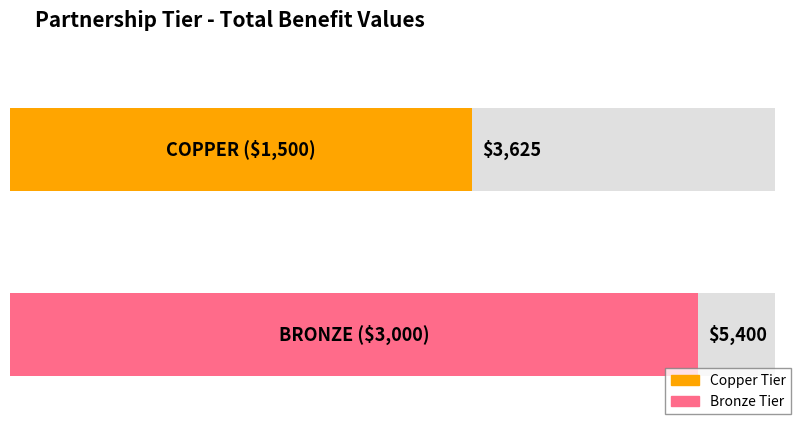

What is the label of the 2nd bar from the left?

BRONZE ($3,000)